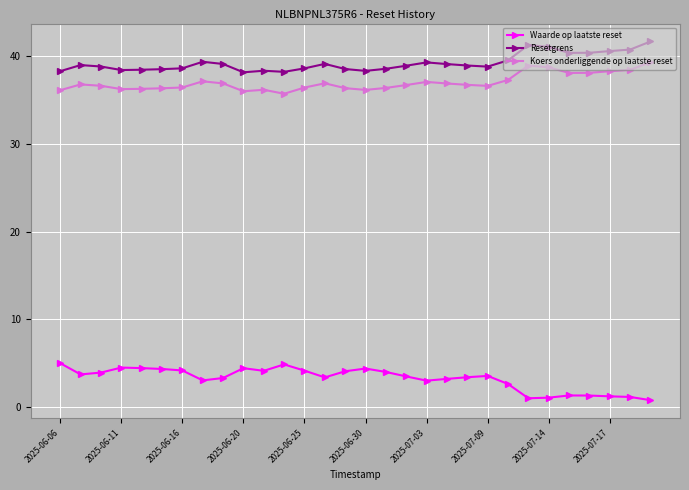

What is the maximum value shown in the chart?

41.7